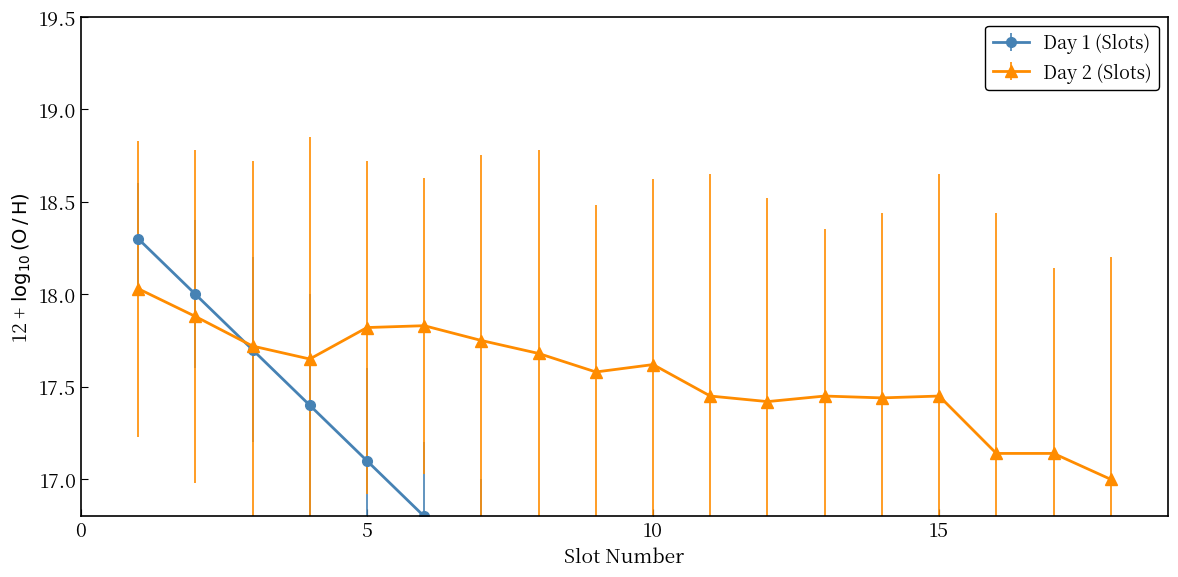

True or false: Day 2 (Slots) has a value of 25.3 at 15.

False